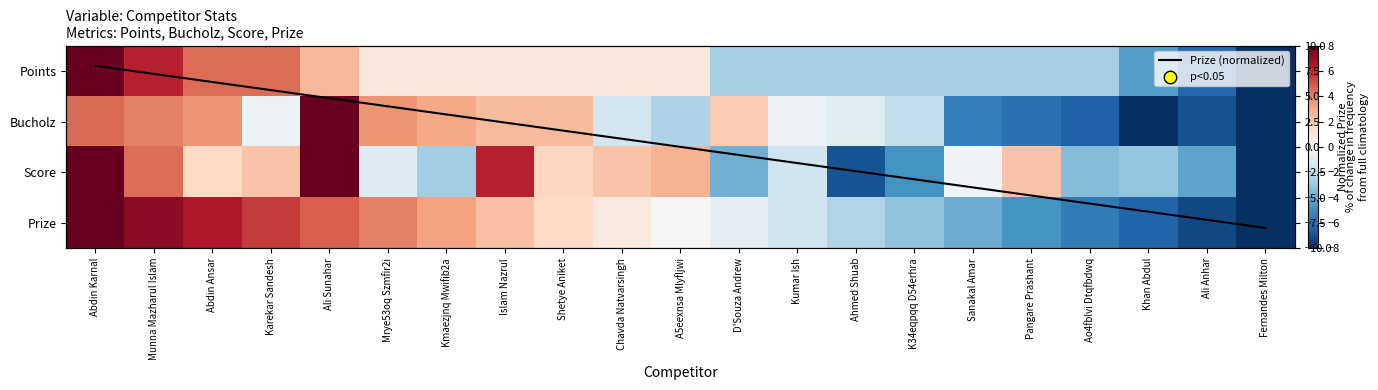

How many categories are shown in the chart?

21